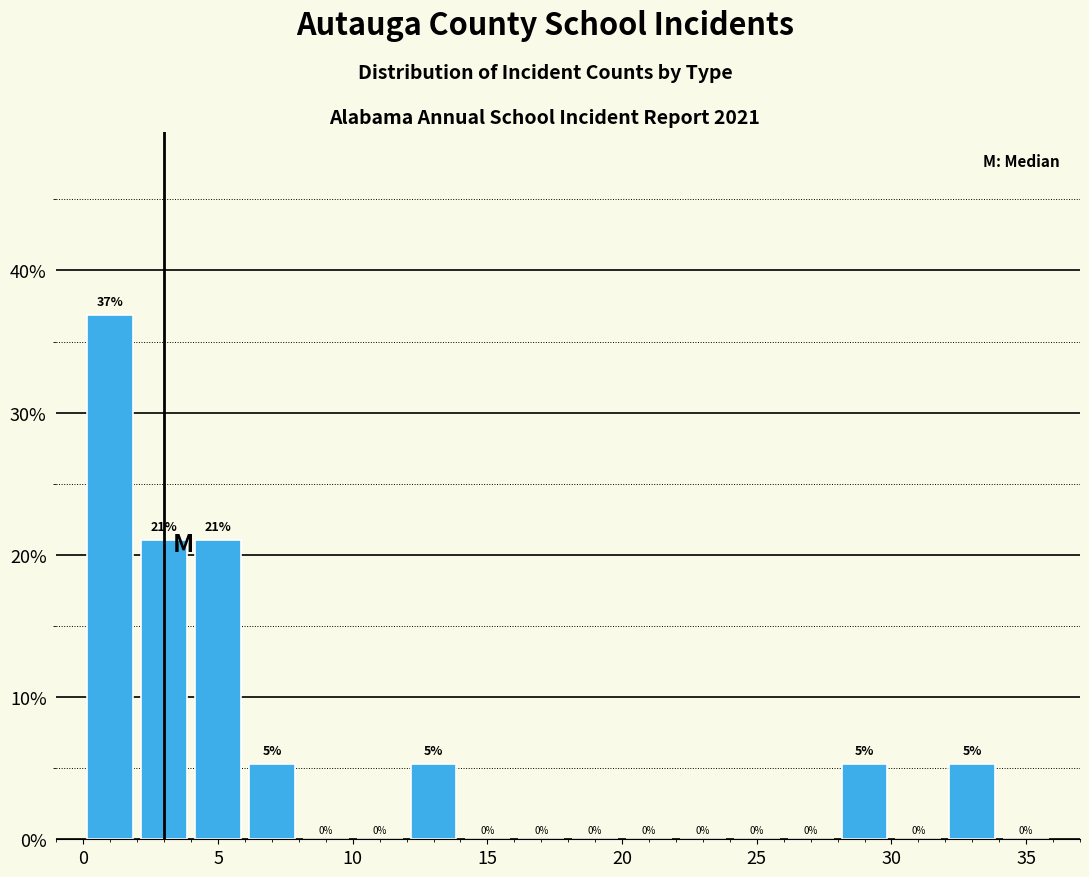

Over which range of the x-axis is the bar tallest?

0 to 2